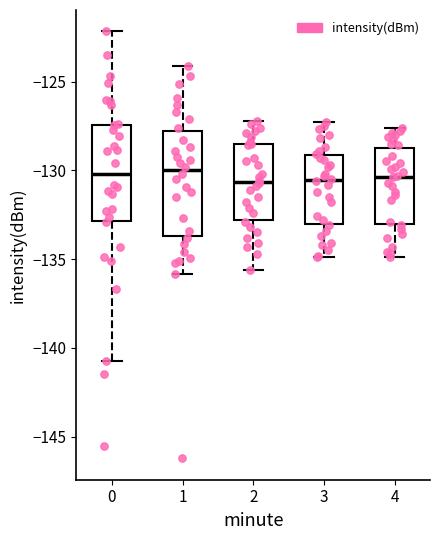

Reading left to right, read every box against the y-axis: the position of its median line, the range the box covers, and the ends of its whiskers. The values are not printed on the chart, so give them approximately, as read against the axis.

0: median -130.0, box -133.0 to -127.5, whiskers -140.5 to -122.0
1: median -130.0, box -133.5 to -128.0, whiskers -136.0 to -124.0
2: median -130.5, box -133.0 to -128.5, whiskers -135.5 to -127.0
3: median -130.5, box -133.0 to -129.0, whiskers -135.0 to -127.5
4: median -130.5, box -133.0 to -128.5, whiskers -135.0 to -127.5